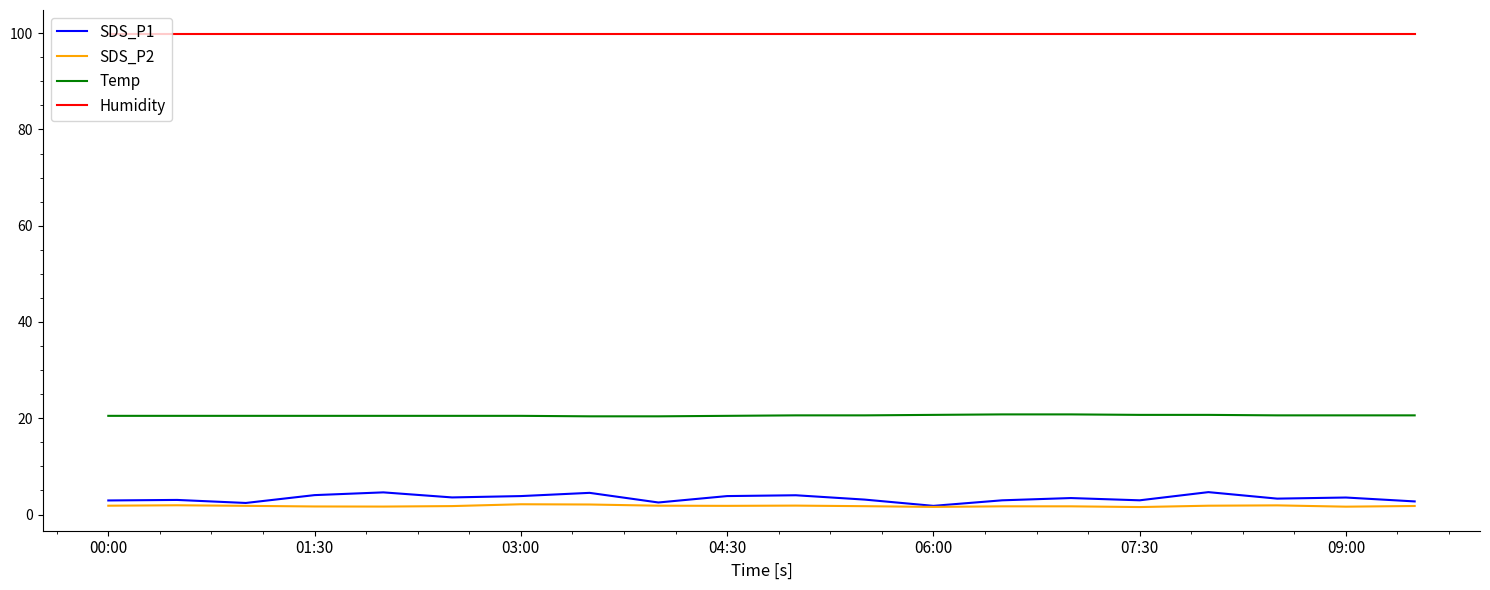

What is the highest value of the Temp series?

20.8